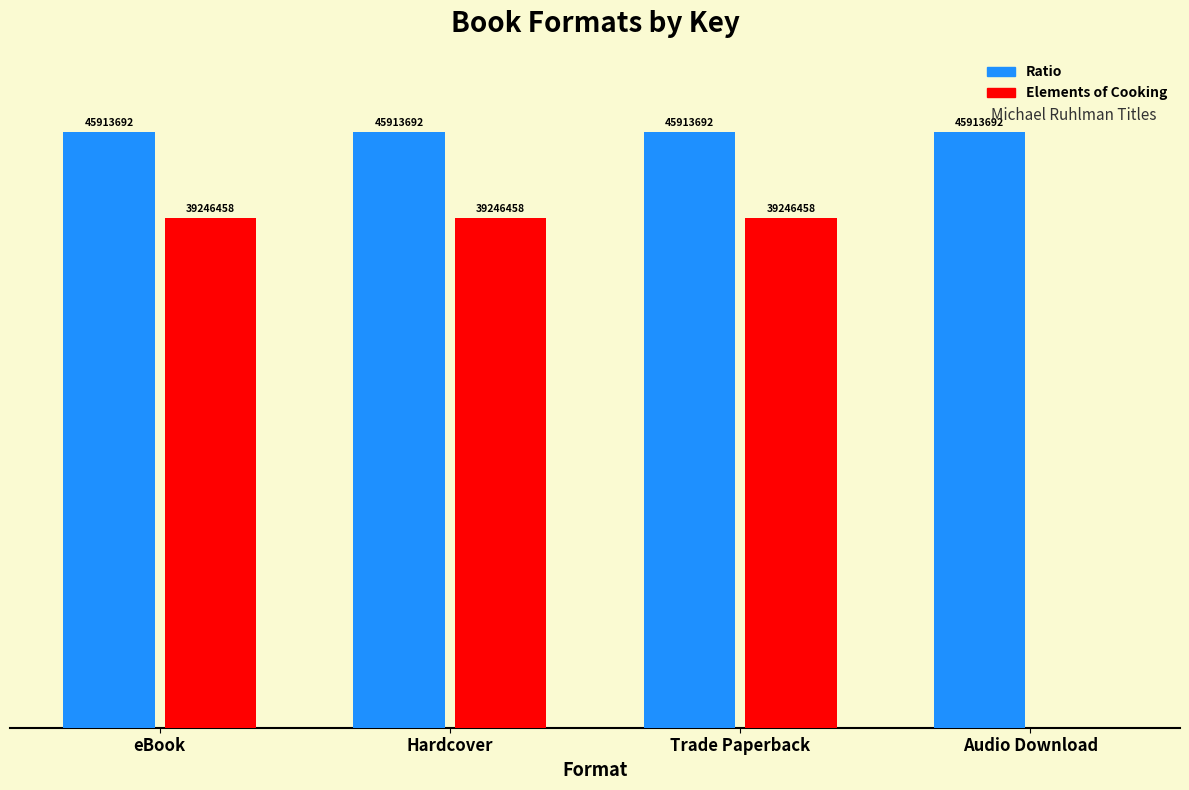

Which series has the largest range (max minus min)?

Elements of Cooking